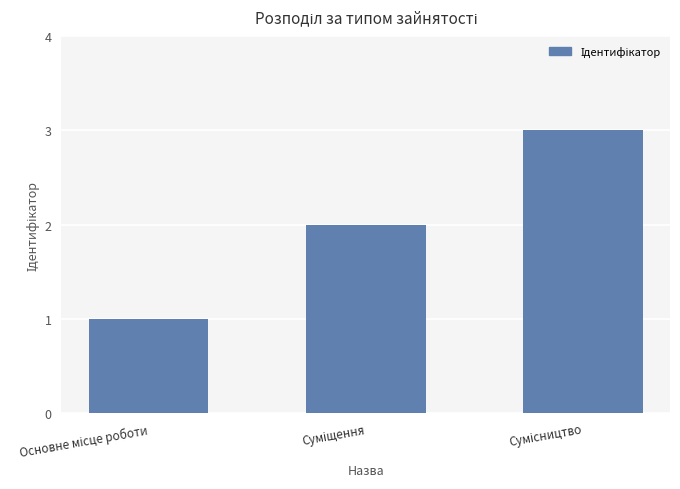

What is the smallest value displayed?

1